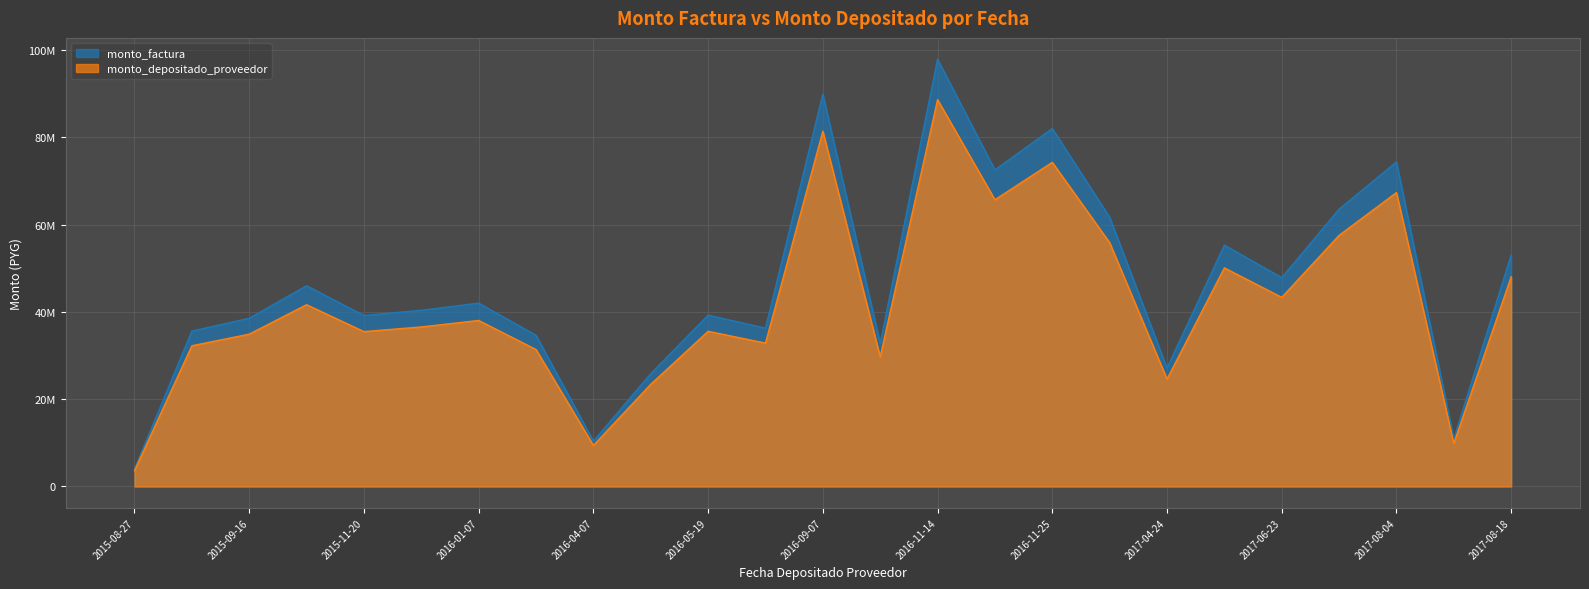

True or false: monto_factura and monto_depositado_proveedor cross at least once.

False